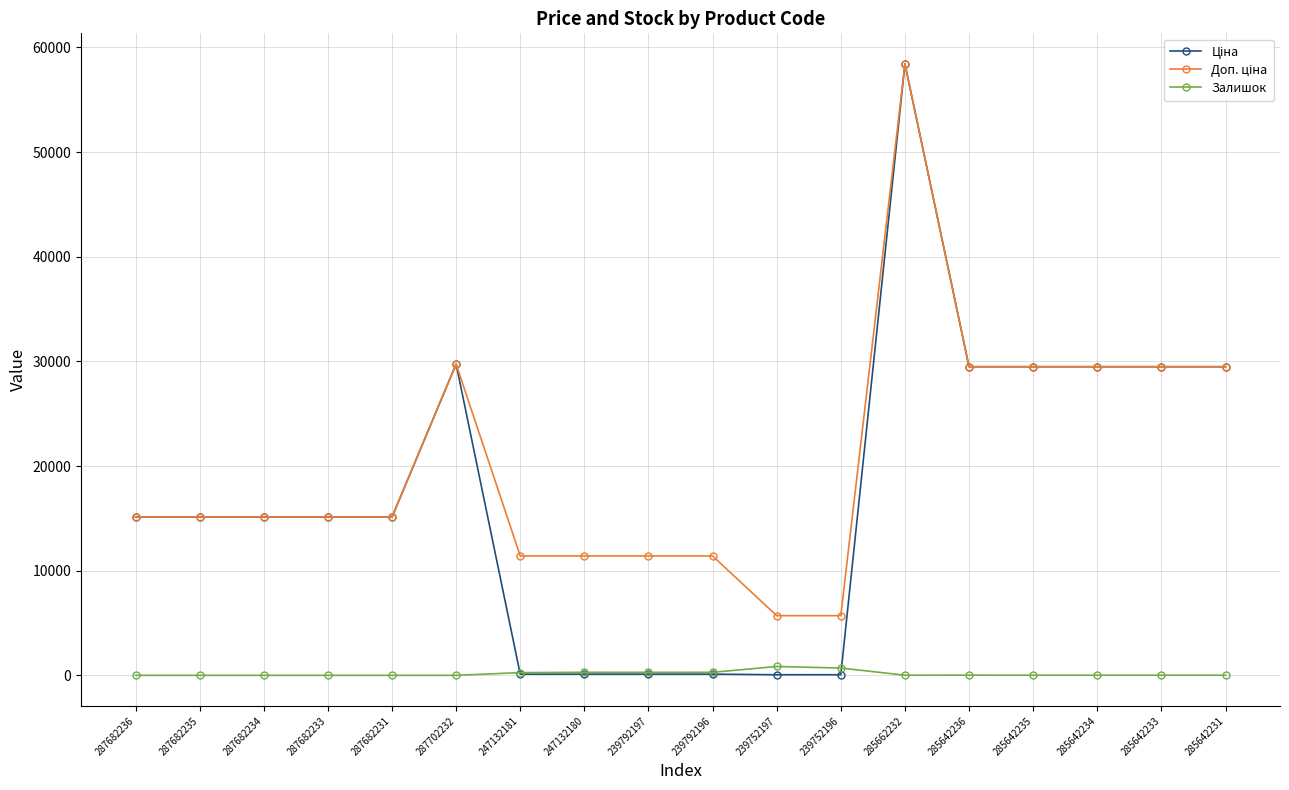

Count the number of categories in the chart.

18